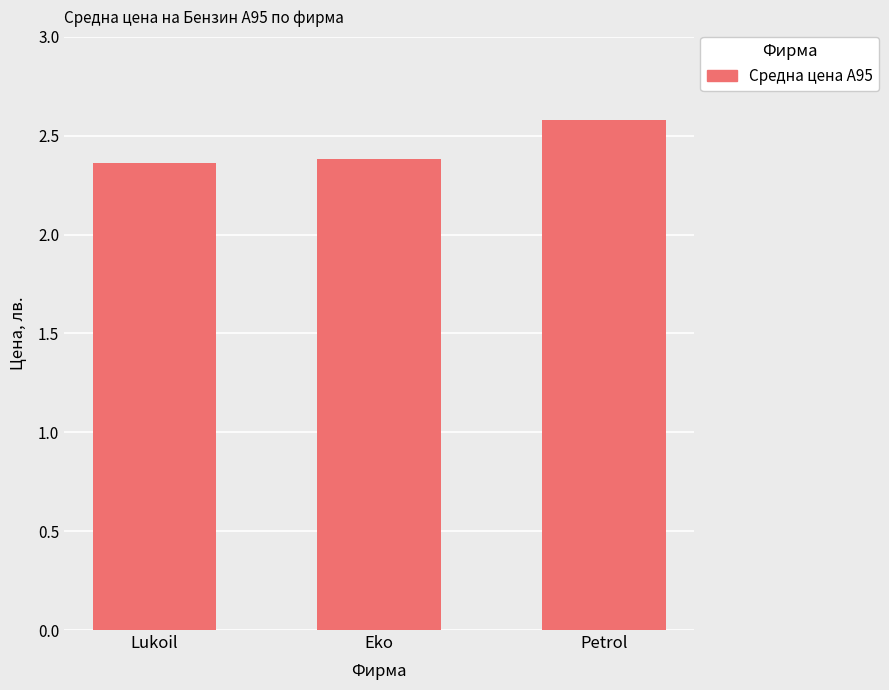

How many values are between 2 and 3?

3